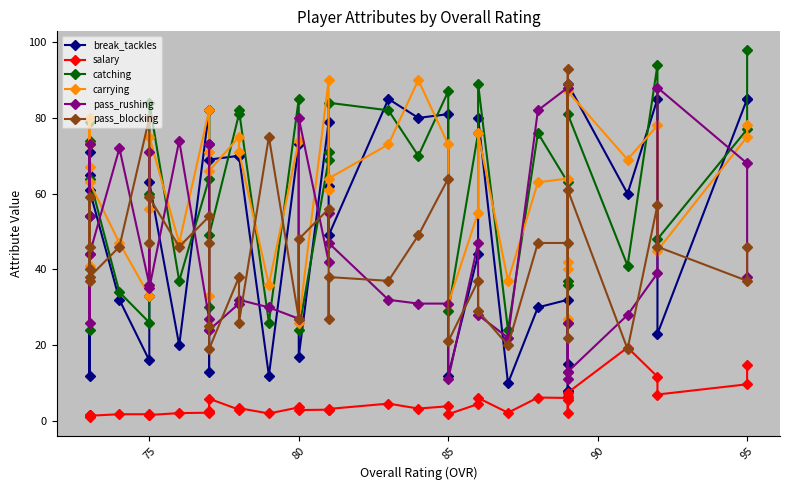

What is the maximum value shown in the chart?

98.0